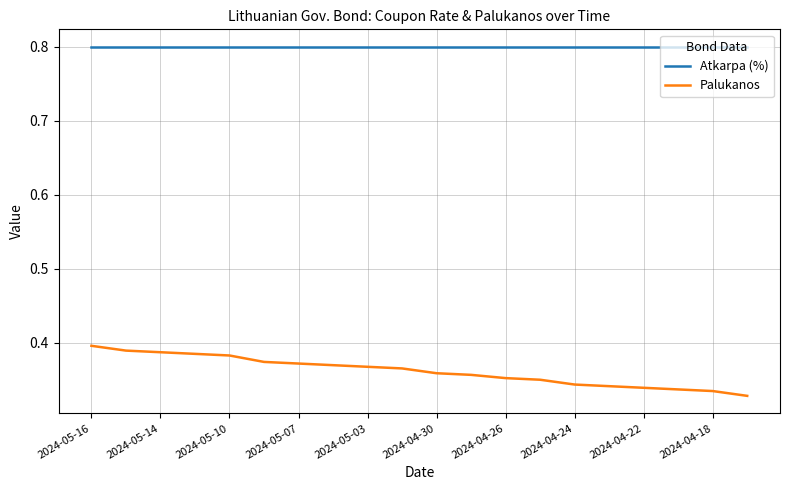

What is the sum of all Atkarpa (%) values?

16.0